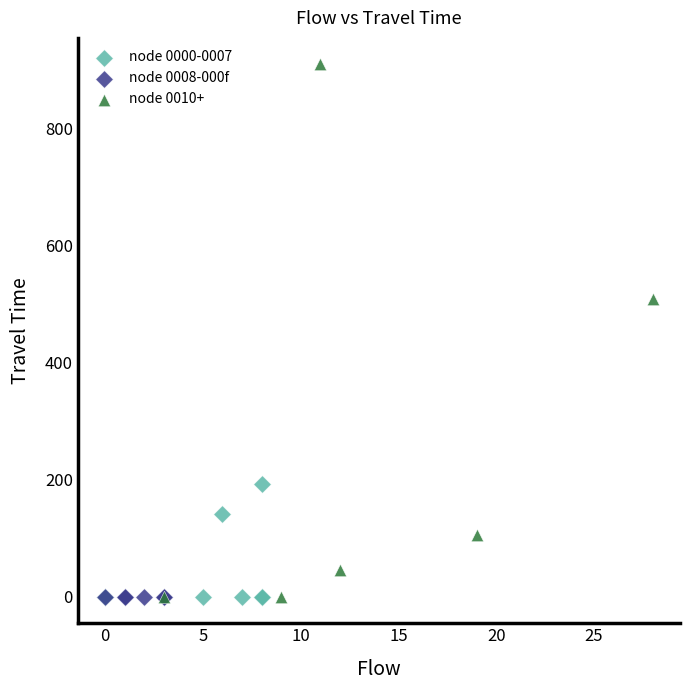

Which series contains the highest Y value?

node 0010+